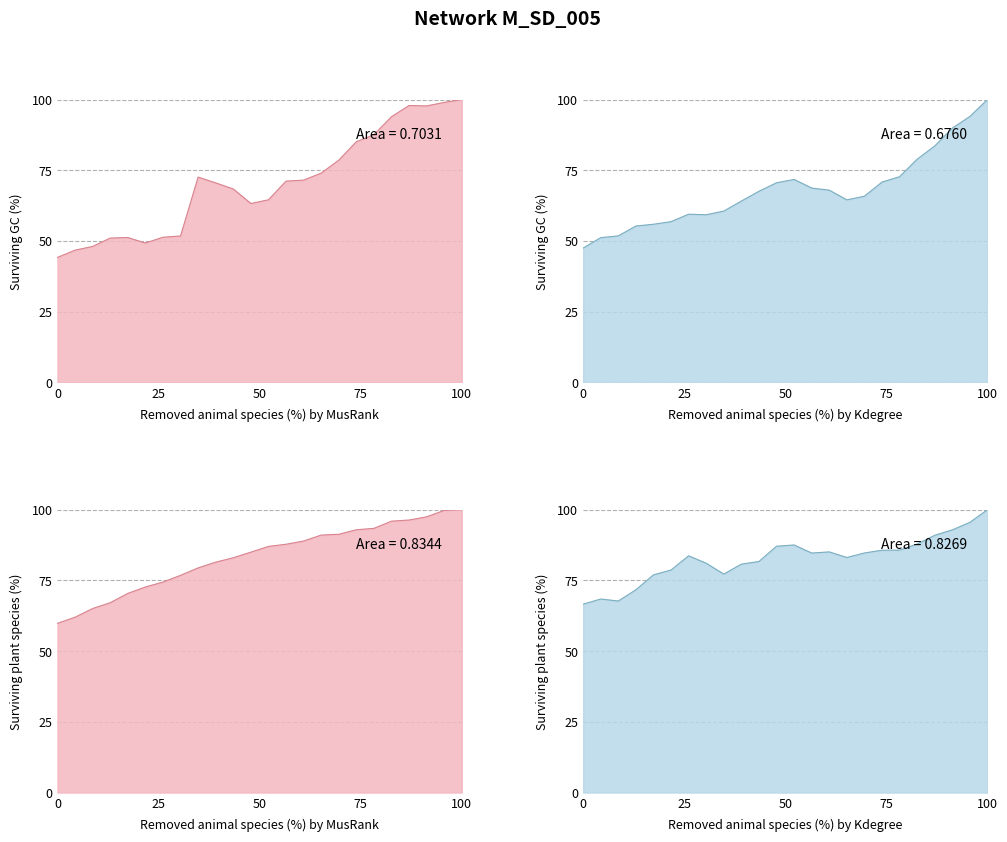

True or false: Imports (Goods) has more than 2 interior local peaks.

False